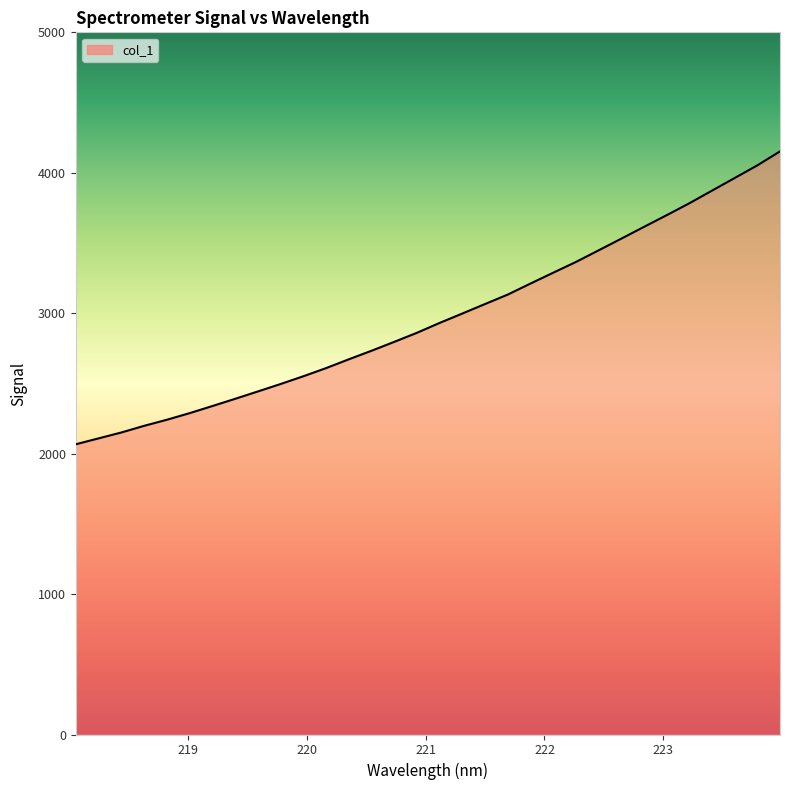

What is the difference between the maximum and minimum values?

2085.5